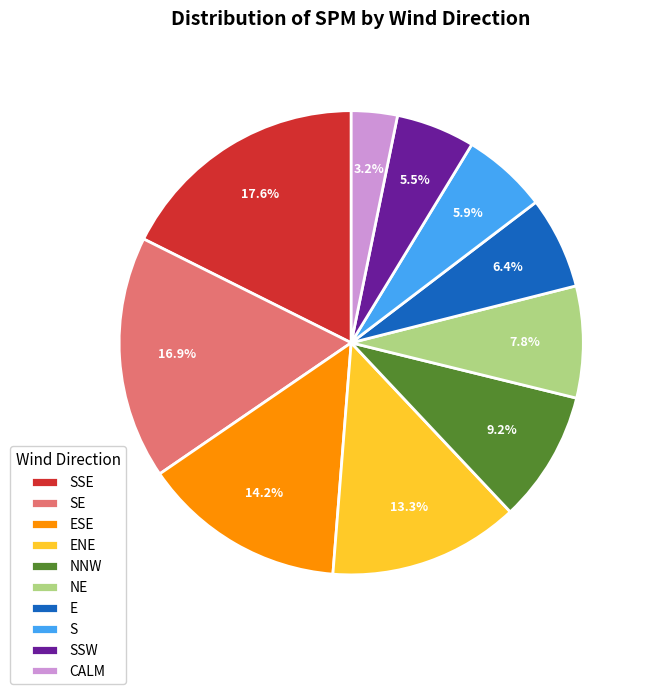

Does SSE account for over 50% of the chart?

No